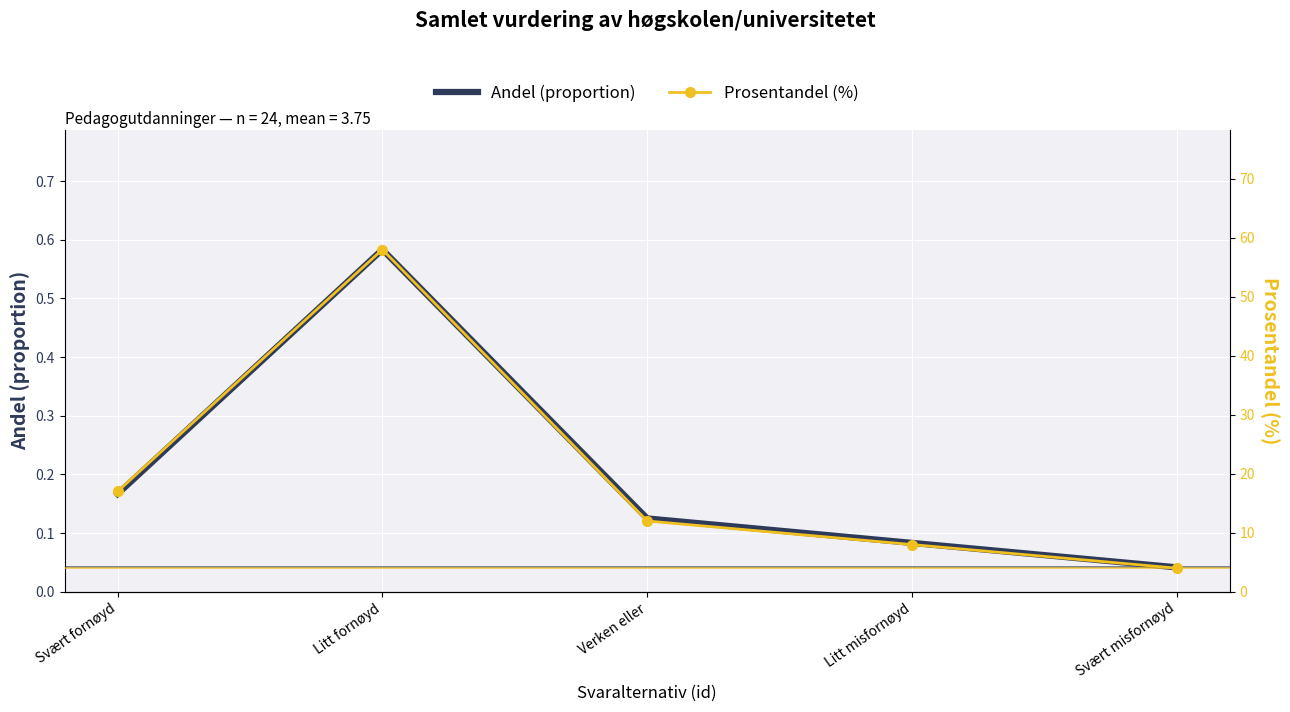

Which category has the lowest value across all series?

Svært misfornøyd